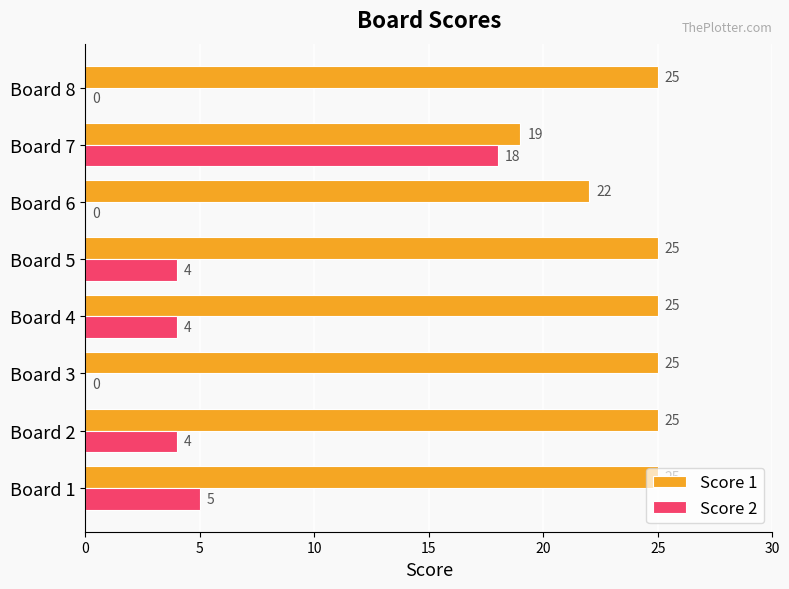

Between Board 3 and Board 4, which series saw the biggest shift?

Score 2